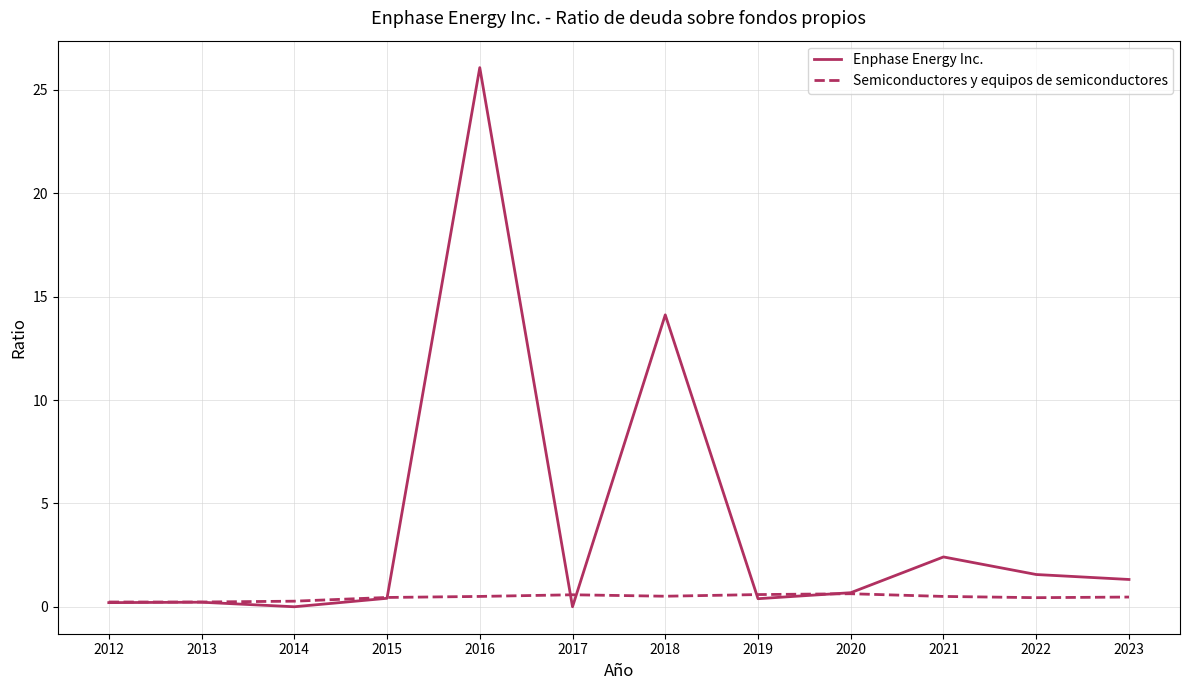

Rank the series at 2018 from lowest to highest value.

Semiconductores y equipos de semiconductores, Enphase Energy Inc.